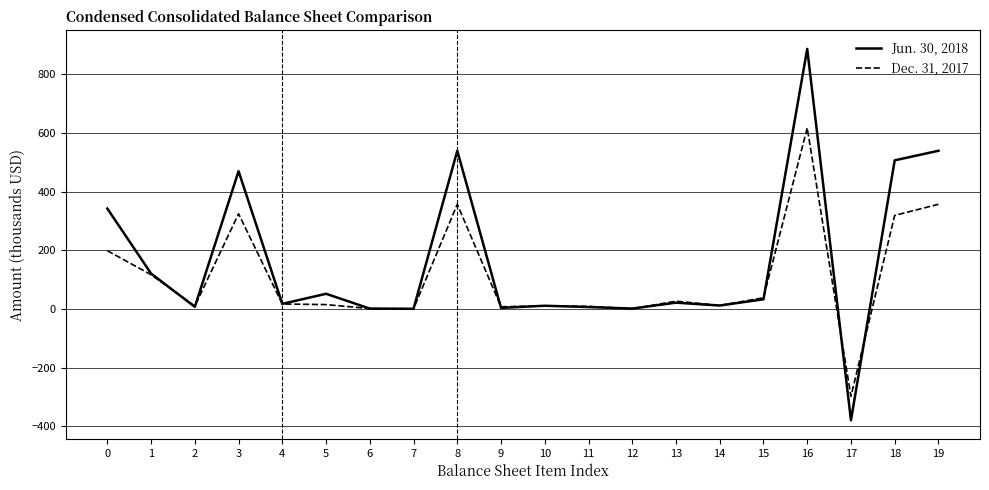

List the series in order of their peak value, lowest first.

Dec. 31, 2017, Jun. 30, 2018